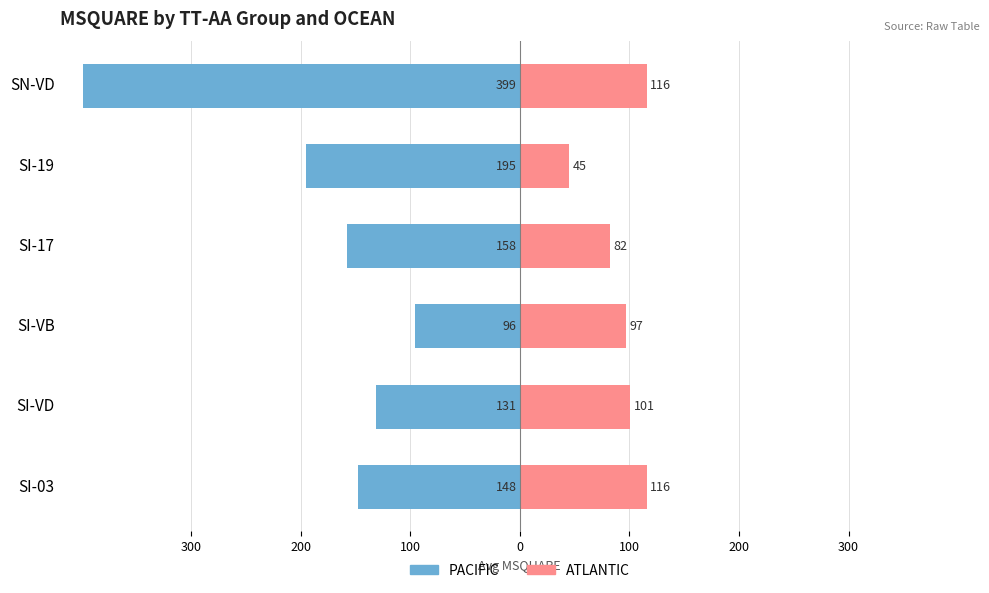

How many data points in PACIFIC are less than -148?

3